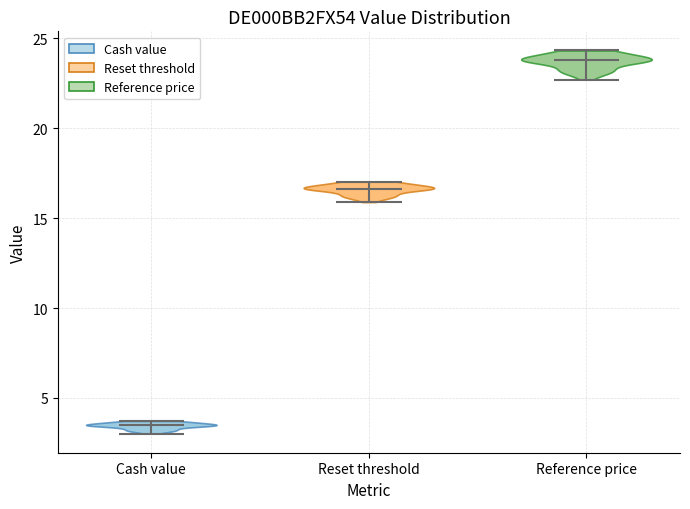

Reading left to right, read every violin against the y-axis: where its median line is, and the lowest and highest points it reaches. The values are not printed on the chart, so give them approximately, as read against the axis.

Cash value: median line 3.5, lowest point 3.0, highest point 3.5
Reset threshold: median line 16.5, lowest point 16.0, highest point 17.0
Reference price: median line 24.0, lowest point 22.5, highest point 24.5